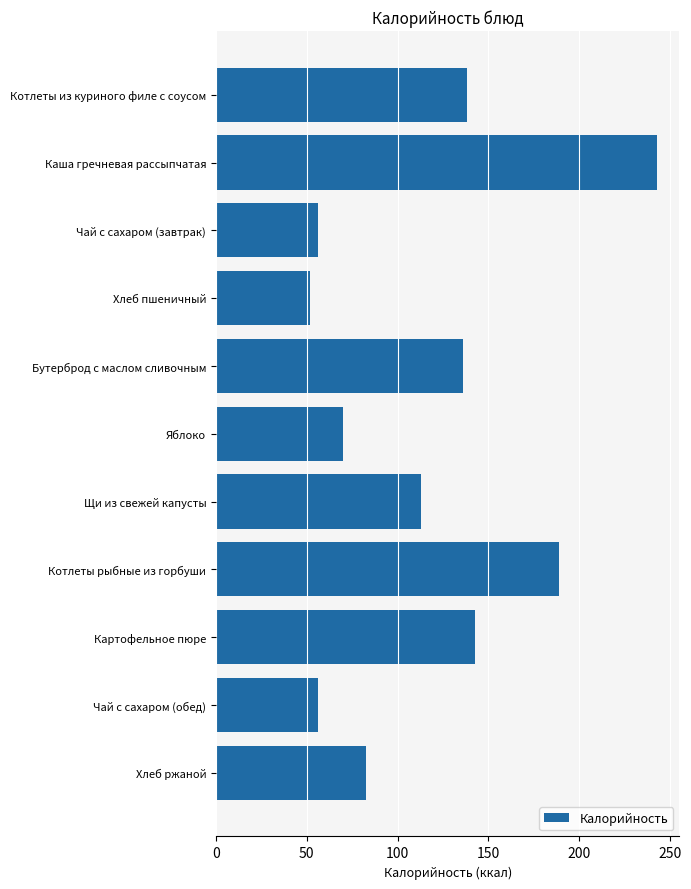

What is the smallest value displayed?

52.0